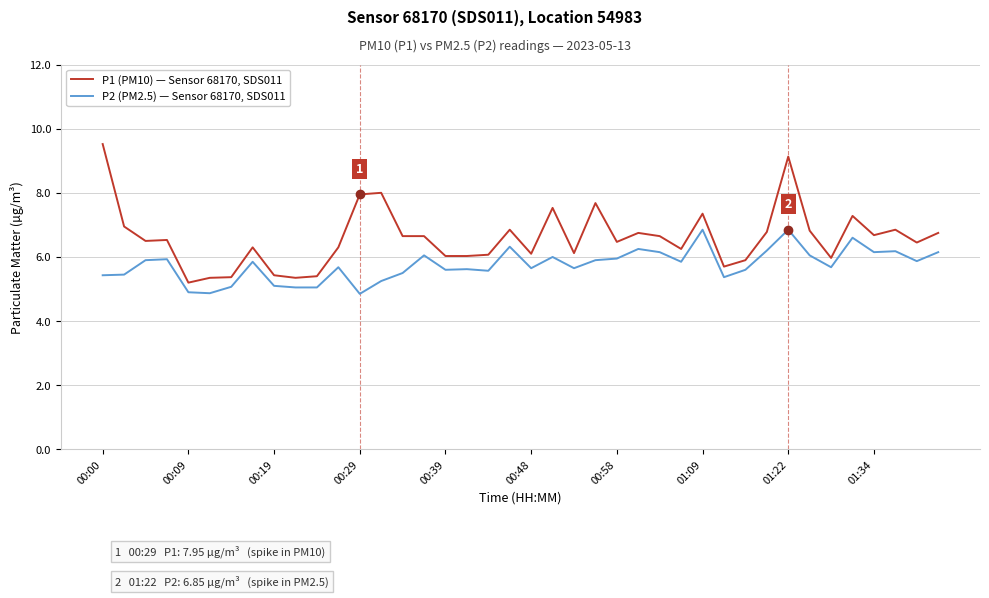

Rank the series by their maximum value, from lowest to highest.

P2 (PM2.5) — Sensor 68170, SDS011, P1 (PM10) — Sensor 68170, SDS011